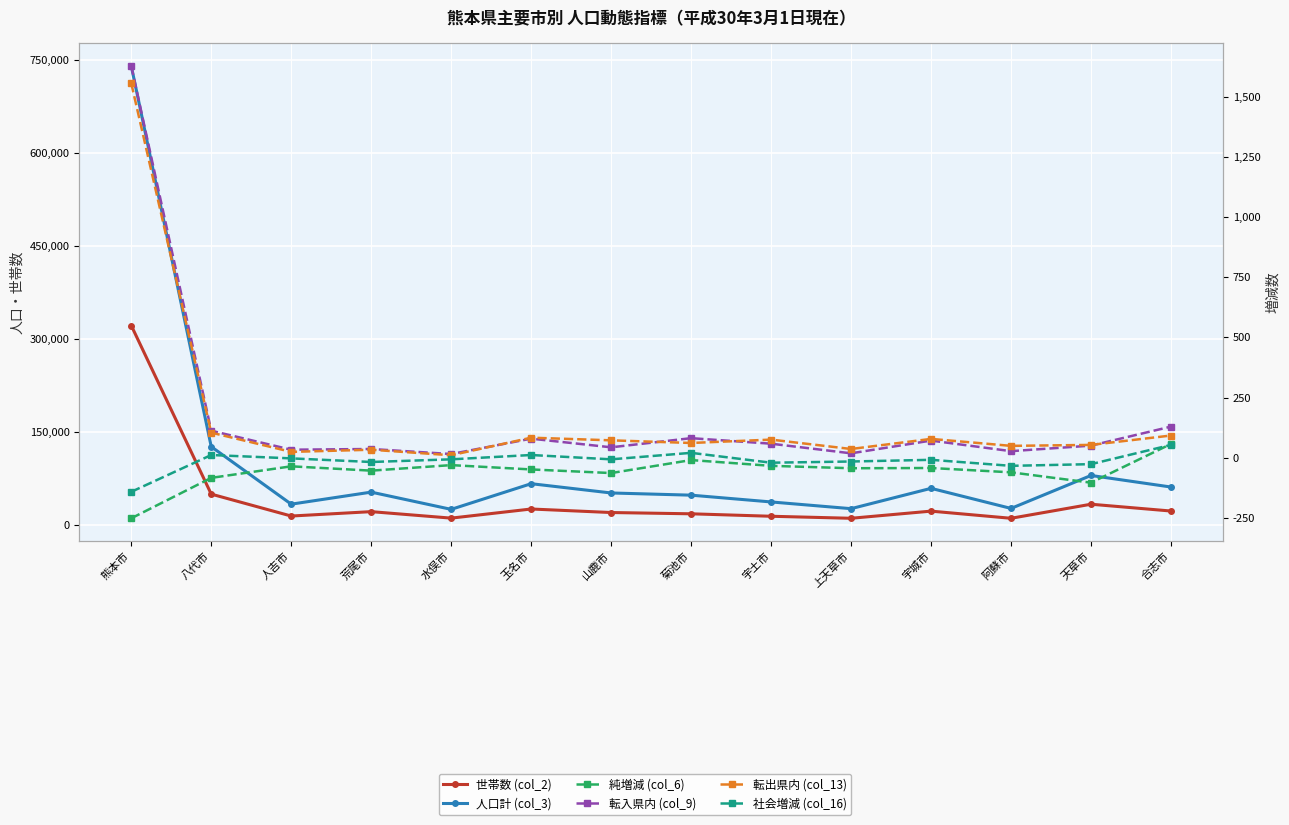

Which series has the largest range (max minus min)?

人口計 (col_3)